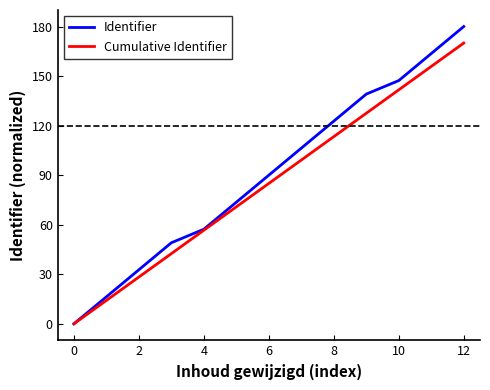

Which series has the largest range (max minus min)?

Identifier